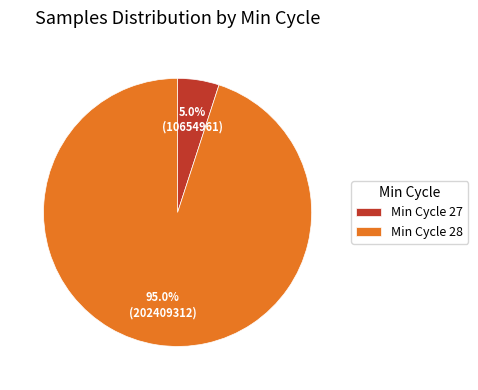

Which slice is the smallest?

Min Cycle 27